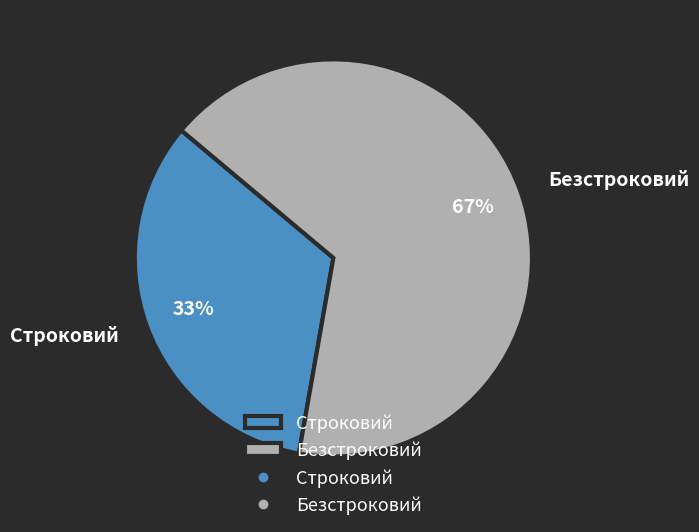

Is there a majority slice in this chart?

Yes